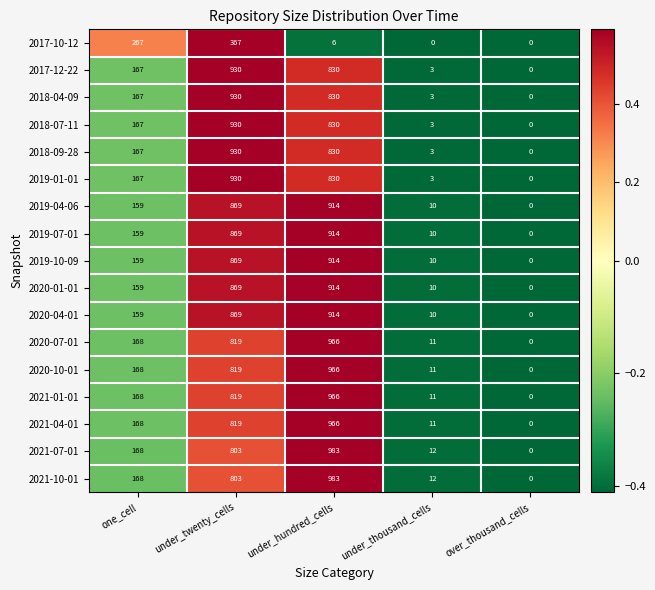

At which label is 2020-10-01 closest to 483?

one_cell